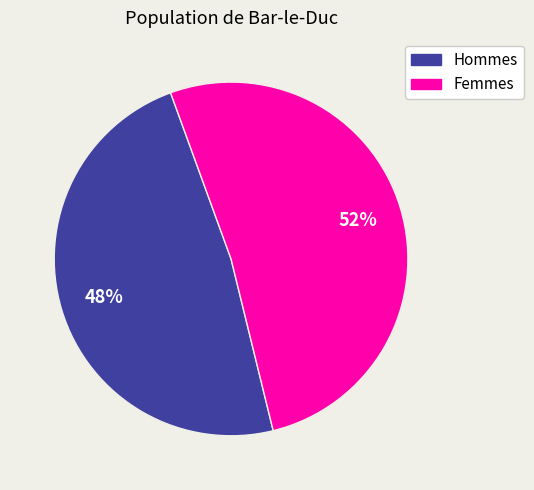

Is there any slice that represents more than half of the pie?

Yes